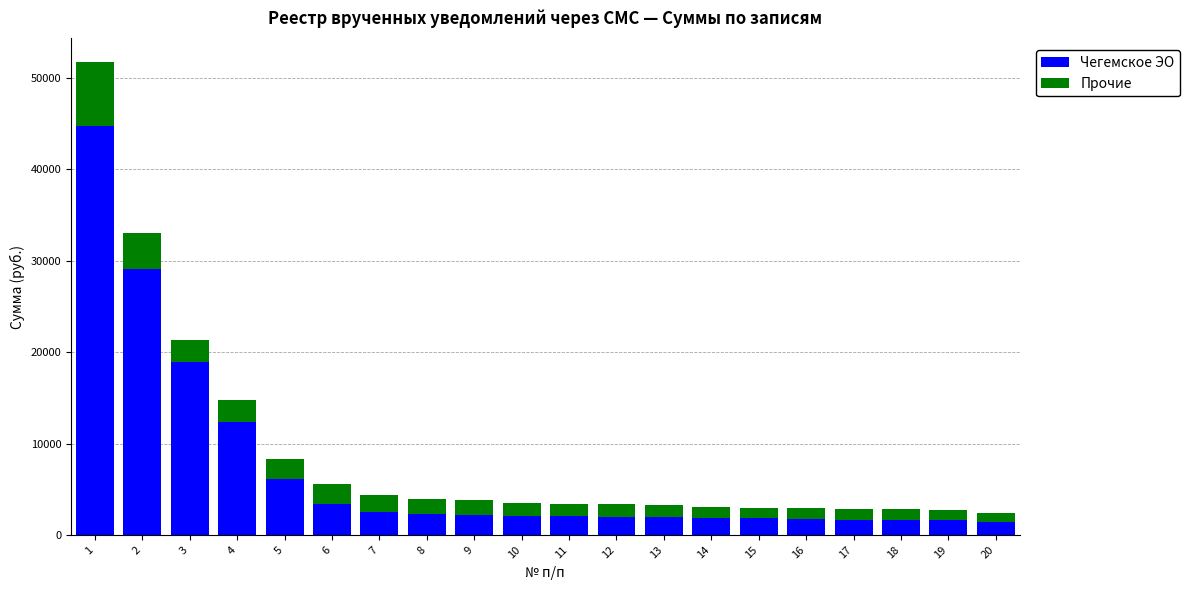

What is the highest value of the Чегемское ЭО series?

44786.5